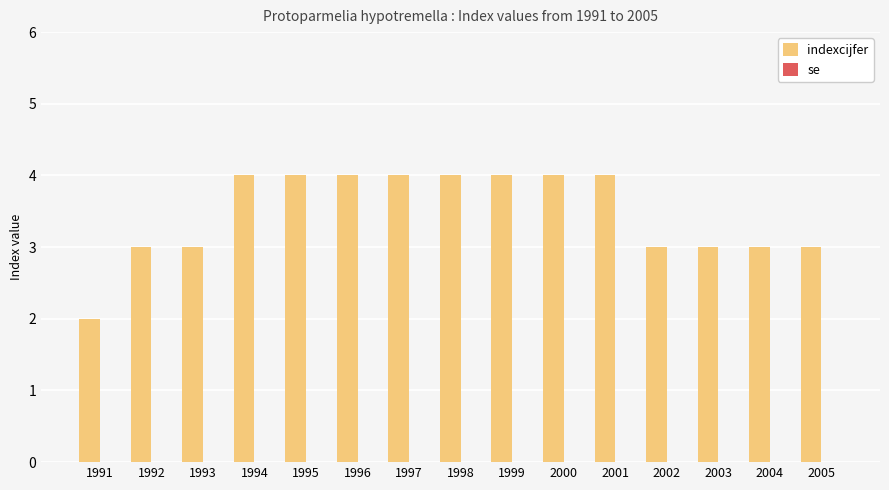

Is it true that the value at 2004 is 3?

True